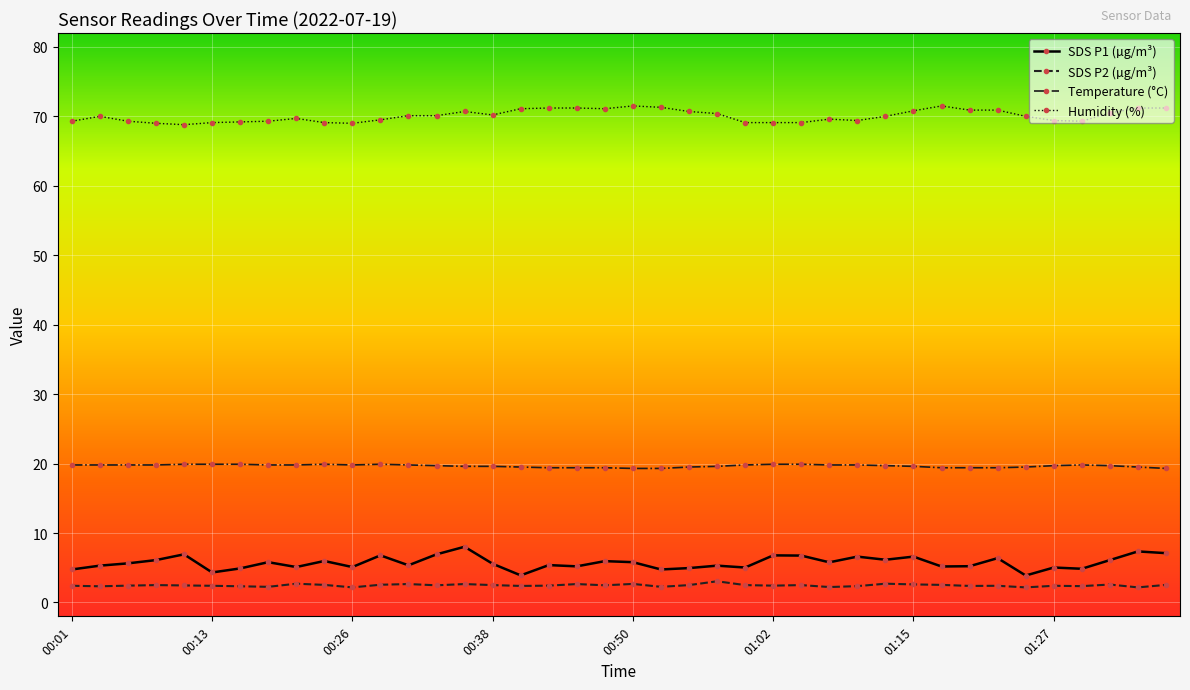

Does the chart display data point markers on the line(s)?

Yes